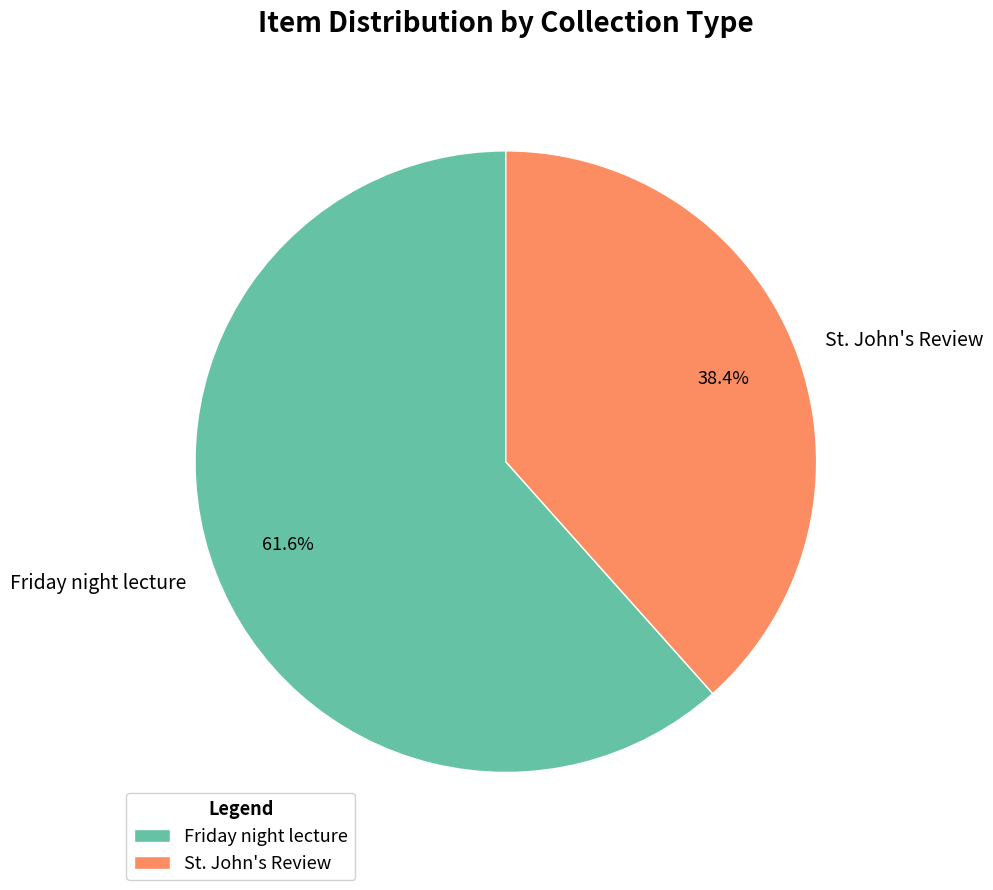

Count the number of slices in the pie.

2